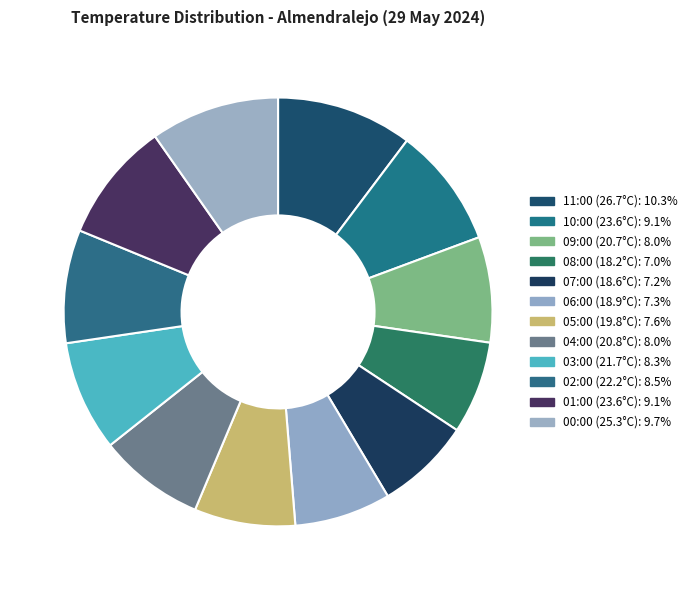

What percentage is the 06:00 (18.9°C) slice, to the nearest percent?

7%